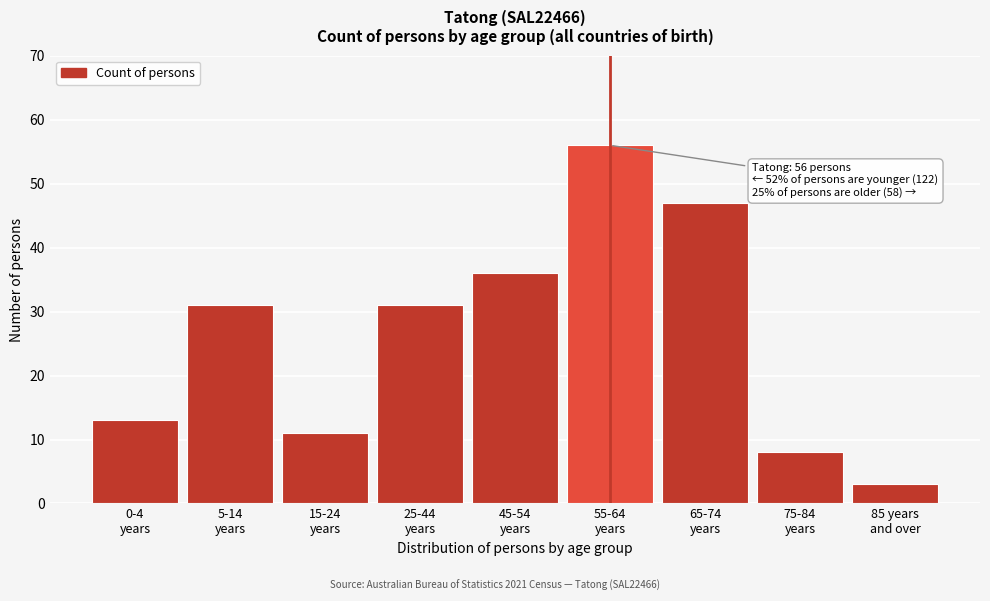

Reading left to right, transcribe all the data shown in this chart.

13	31	11	31	36	56	47	8	3